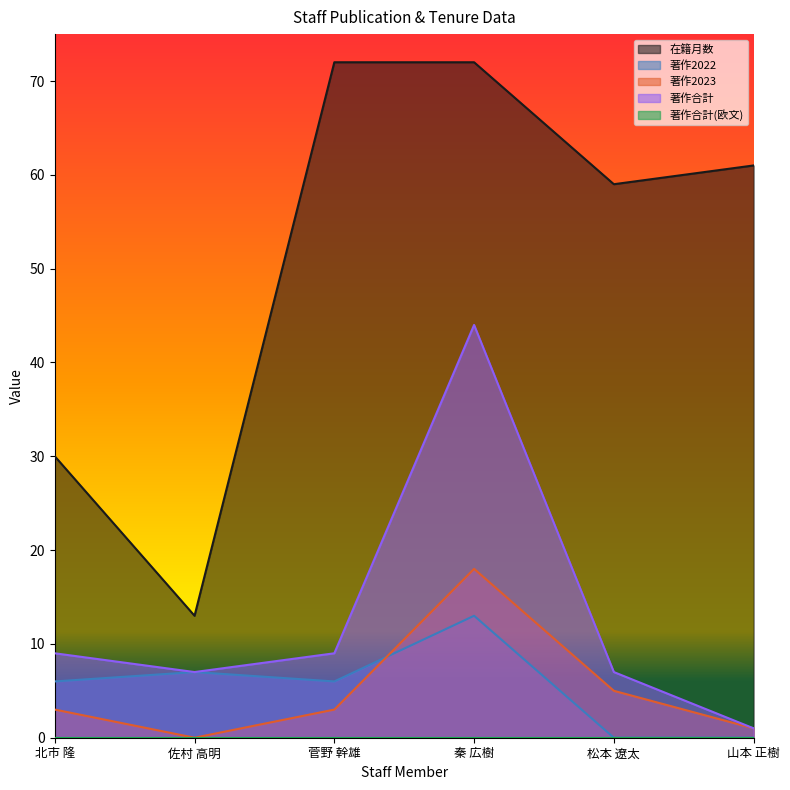

Which series has the largest range (max minus min)?

在籍月数